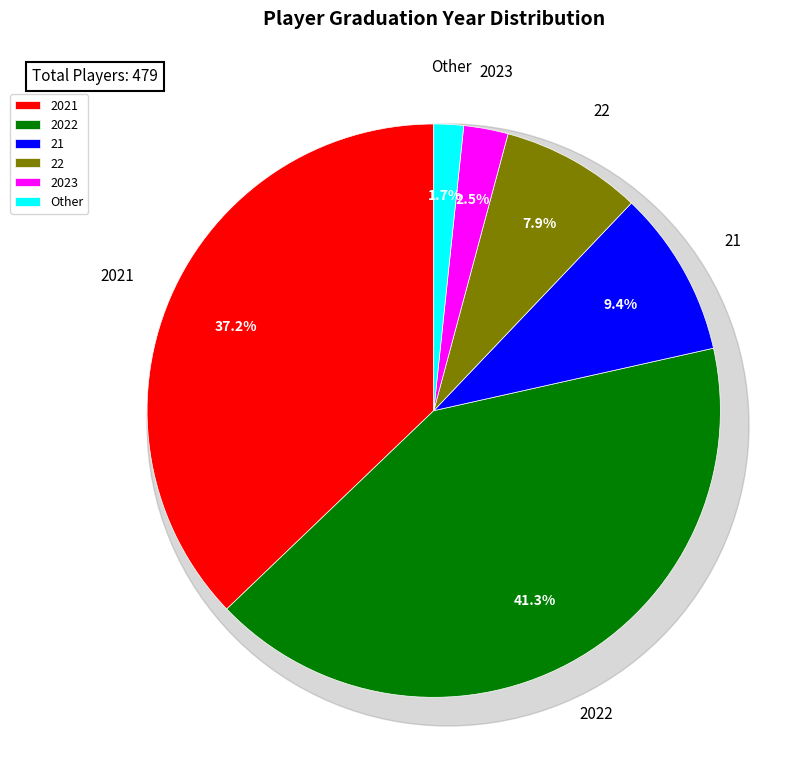

To the nearest percent, what is the combined percentage of 2021 and 22?

45%